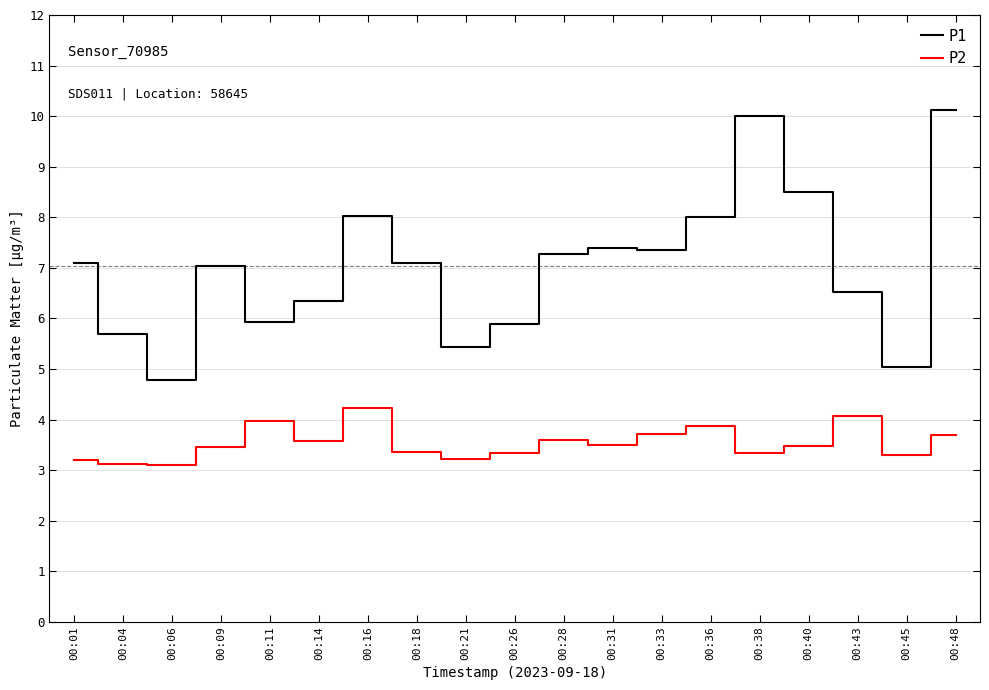

At which label does P1 first exceed 7?

00:01